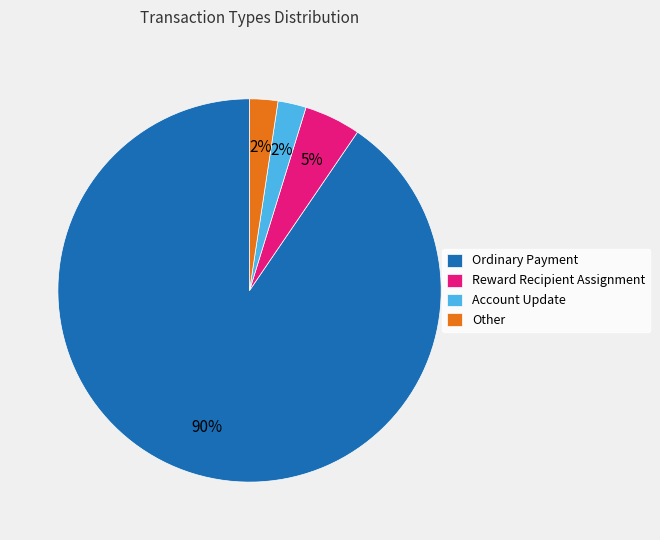

The Other slice represents 2% of the pie. True or false?

True